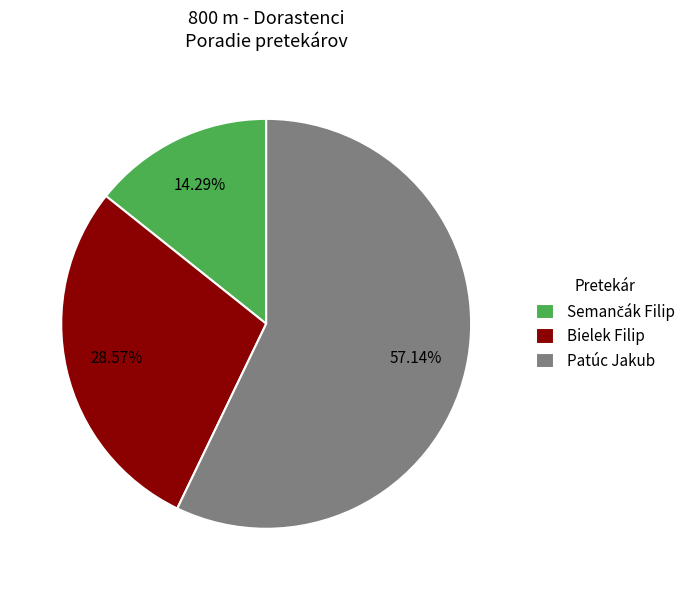

Which slice is the largest?

Patúc Jakub